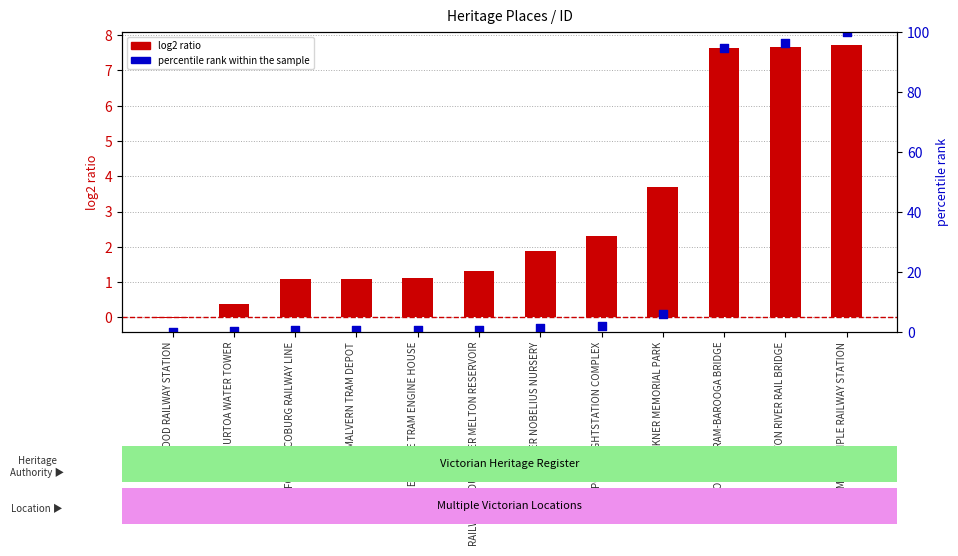

Which series reaches the minimum Y coordinate?

log2 ratio